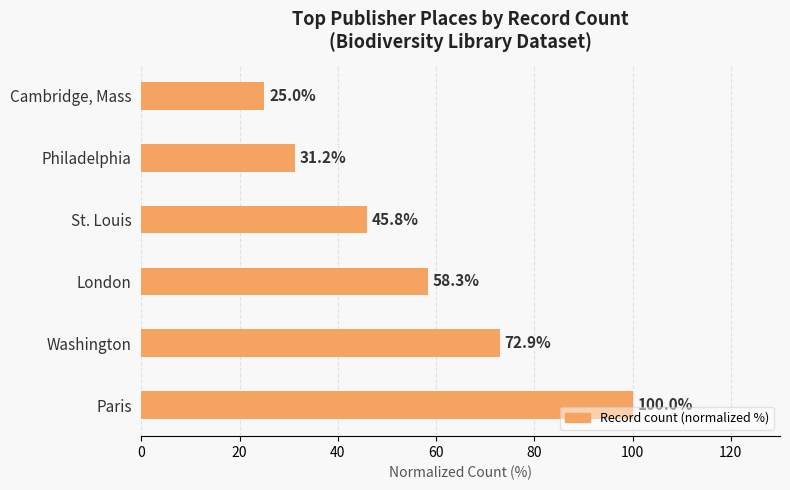

Rank the categories by value from highest to lowest.

Paris, Washington, London, St. Louis, Philadelphia, Cambridge, Mass